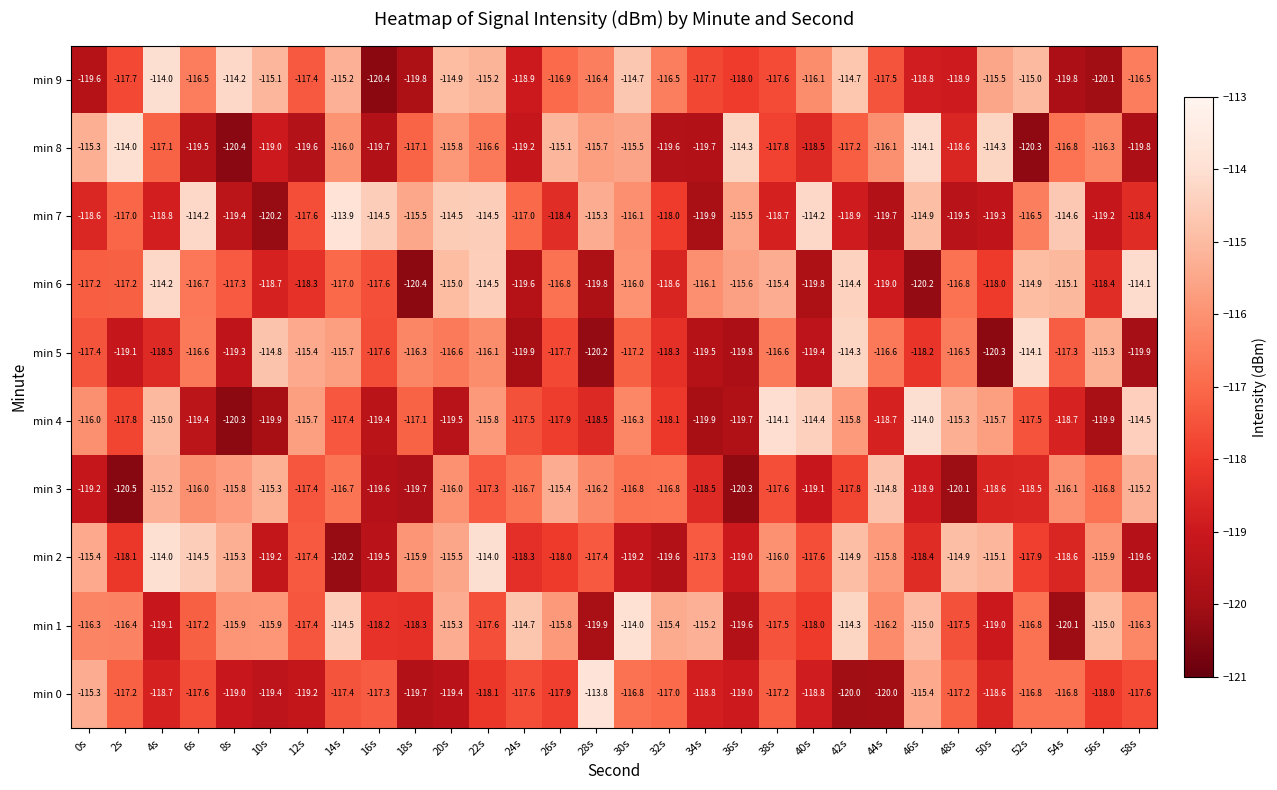

What is the total value across all series at 58s?

-1171.9